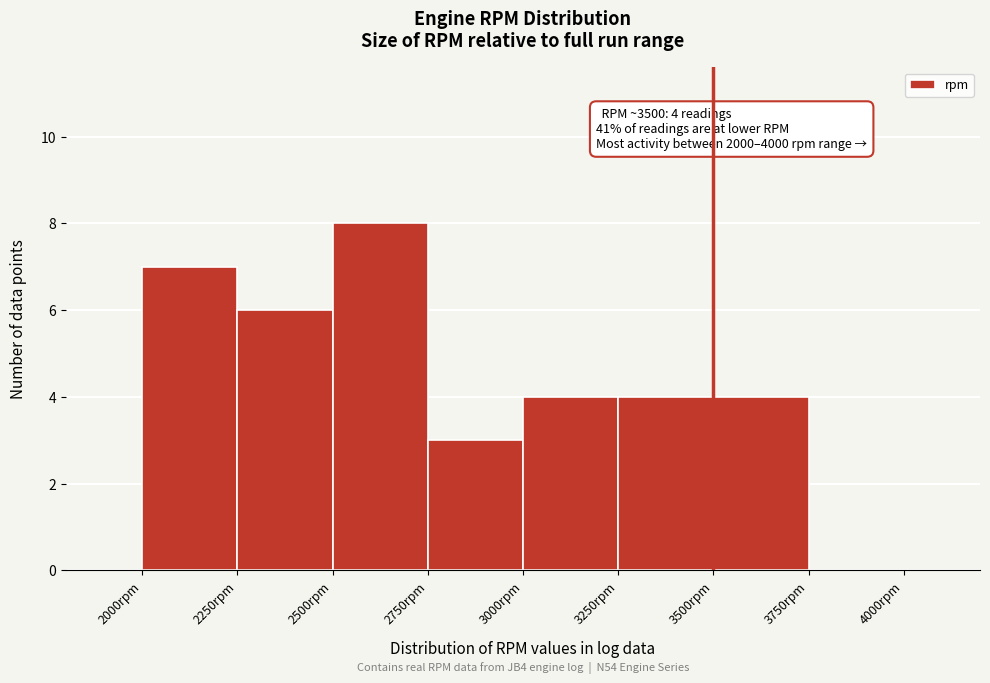

Over which range of the x-axis is the bar tallest?

2500 to 2750